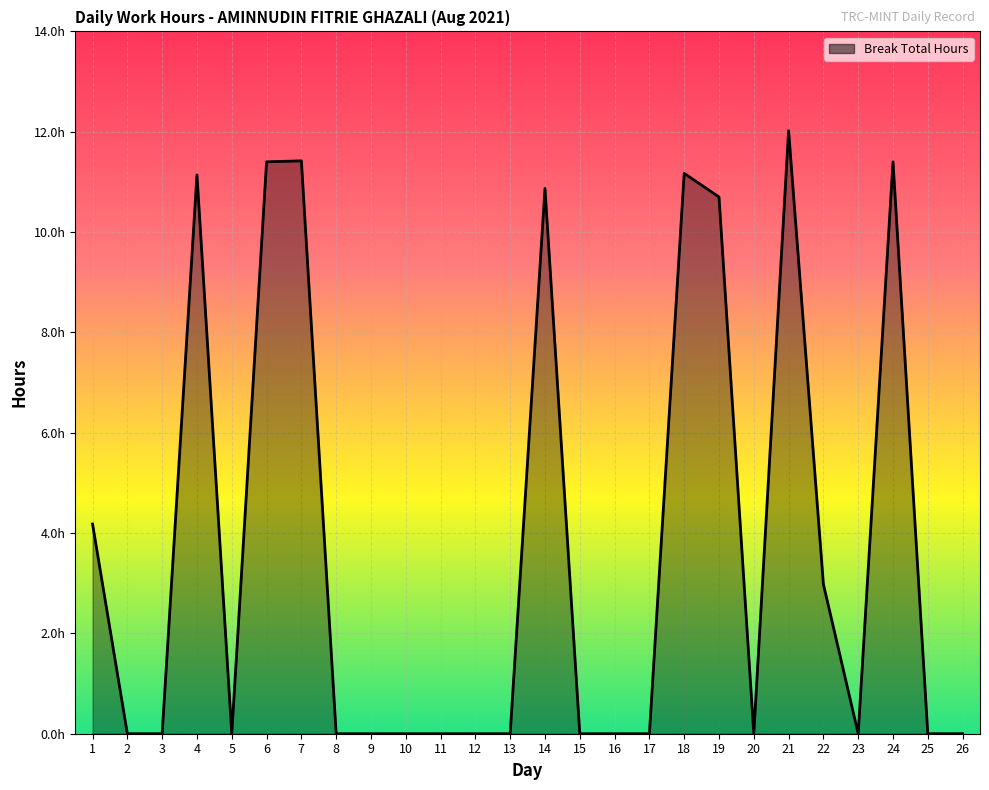

Rank the categories by value from highest to lowest.

21, 7, 6, 24, 18, 4, 14, 19, 1, 22, 2, 3, 5, 8, 9, 10, 11, 12, 13, 15, 16, 17, 20, 23, 25, 26